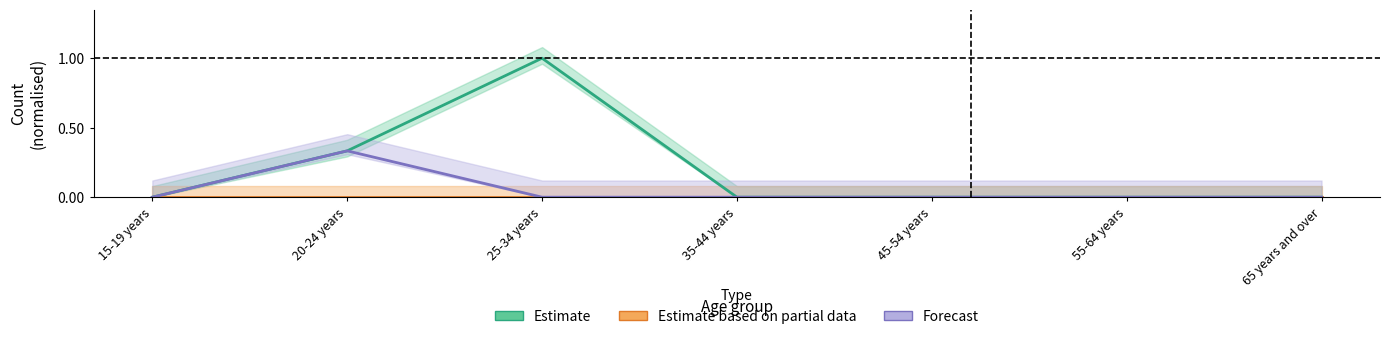

Which series changed the most between 45-54 years and 55-64 years?

Estimate